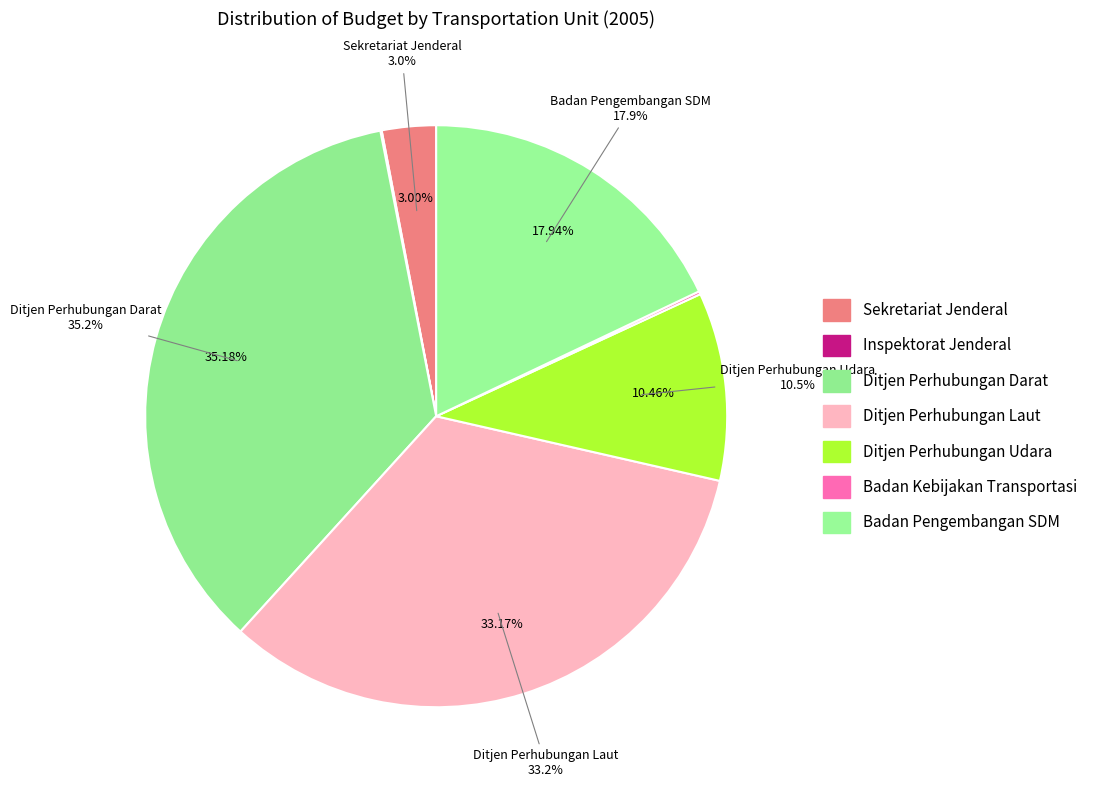

True or false: Ditjen Perhubungan Udara accounts for 10% of the total.

True